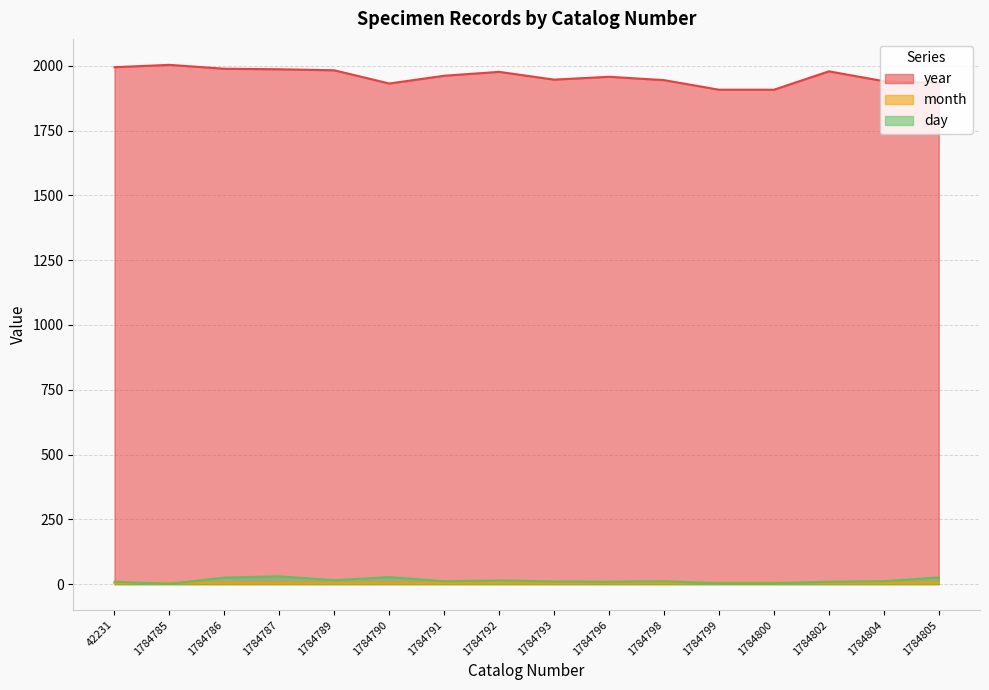

Rank the categories by day value from lowest to highest.

1784785, 1784799, 1784800, 42231, 1784796, 1784802, 1784793, 1784791, 1784798, 1784804, 1784792, 1784789, 1784786, 1784805, 1784790, 1784787